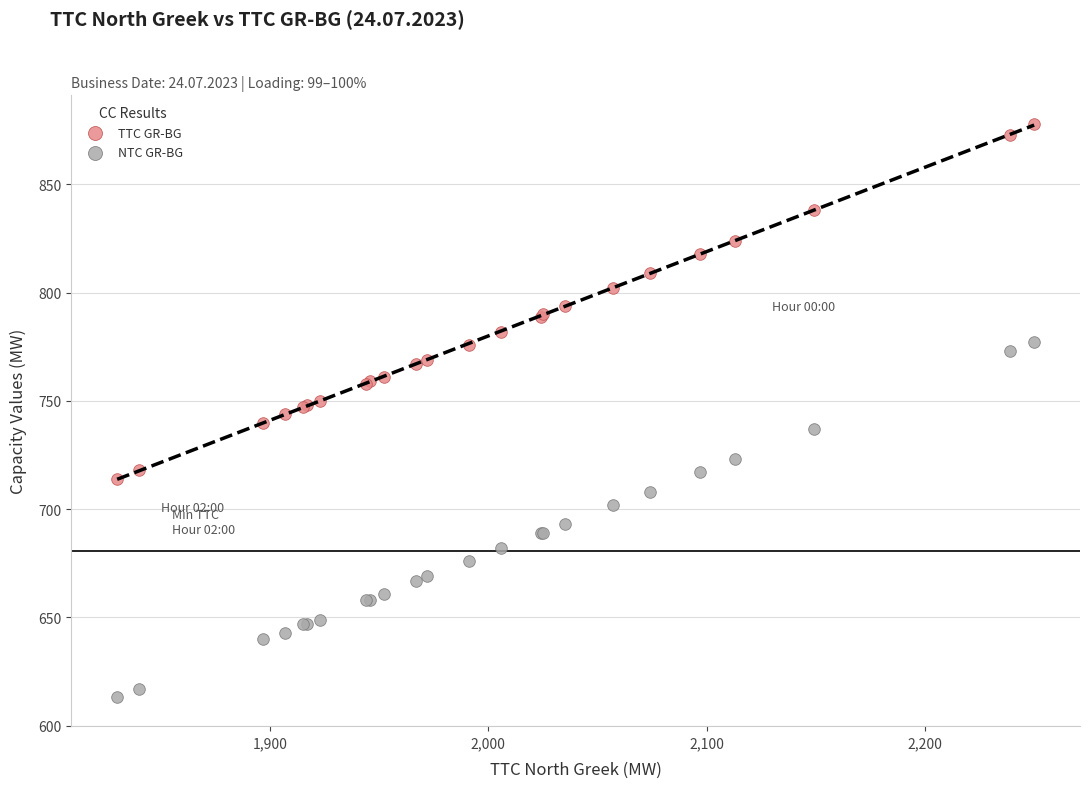

What are all the series names shown in the legend?

TTC GR-BG, NTC GR-BG